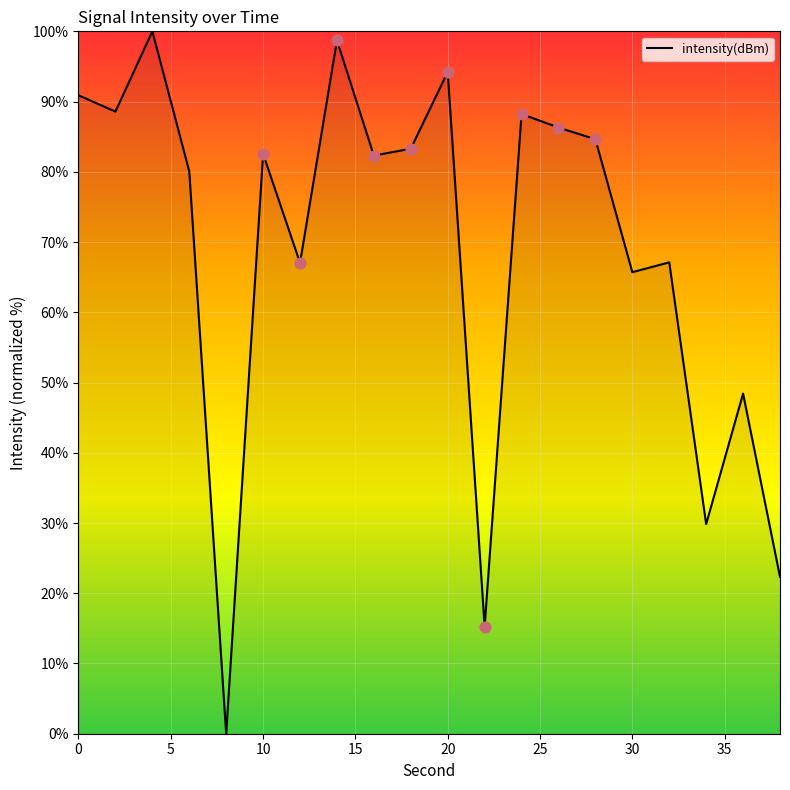

What is the difference between the maximum and minimum values?

100.0